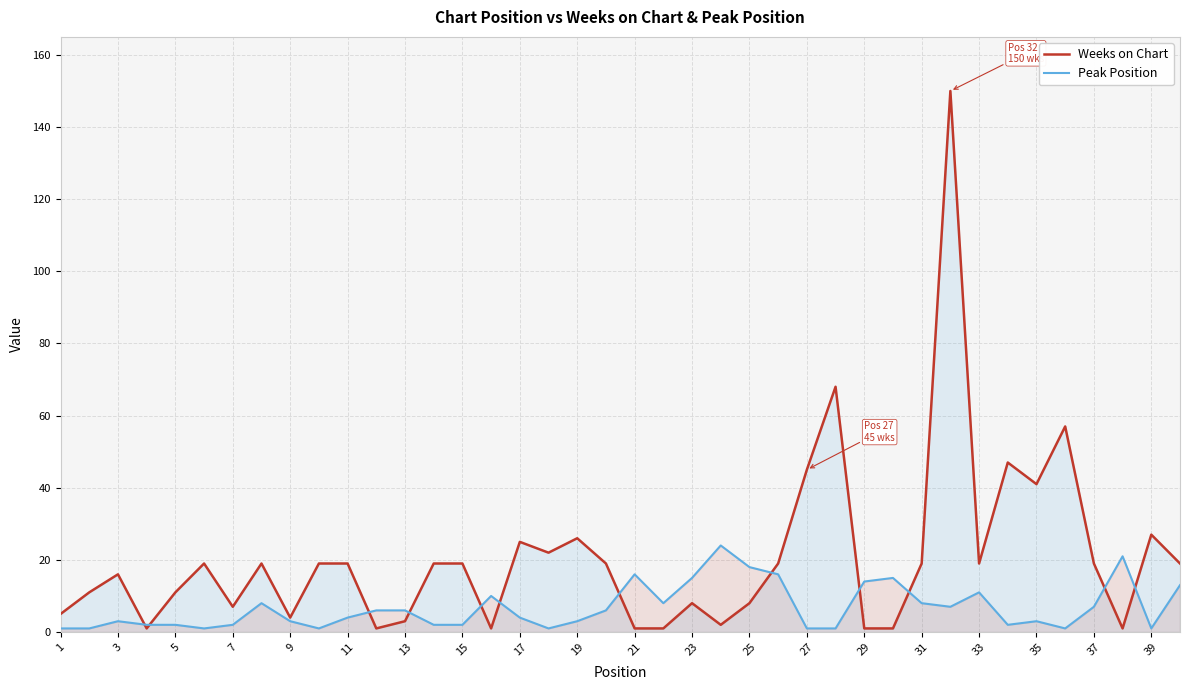

Which series changed the most between 9 and 39?

Weeks on Chart